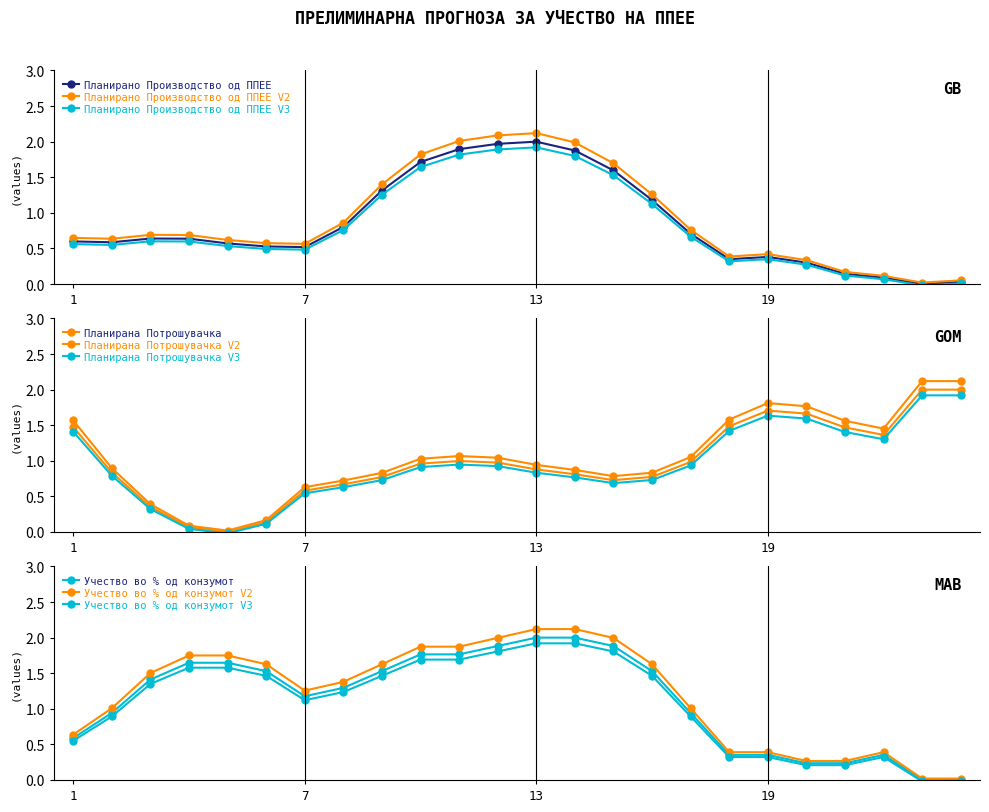

Is it true that Учество во % од конзумот equals 0.9 at 23?

False